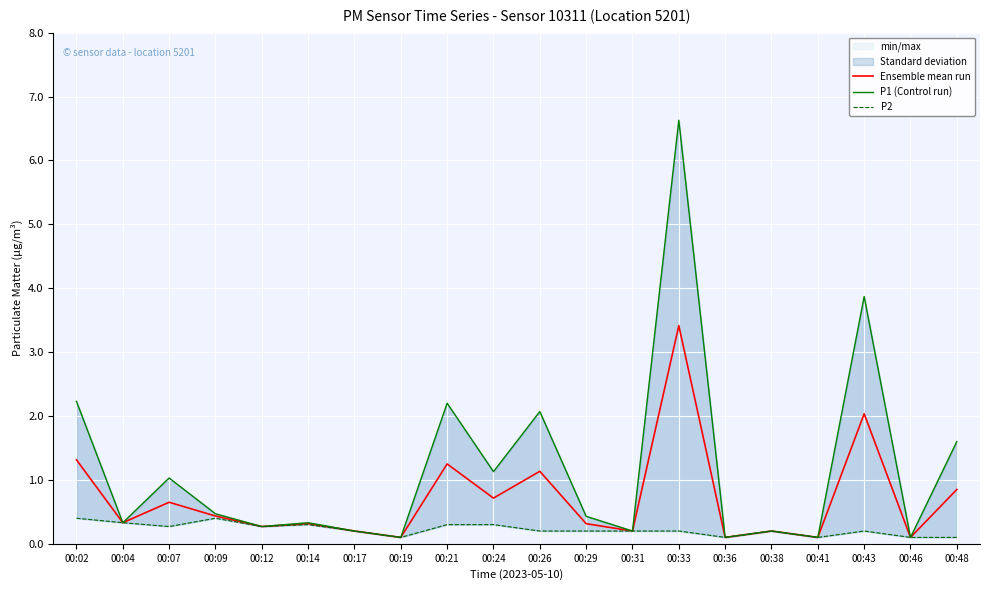

What is the difference between the Ensemble mean run values at 00:07 and 00:31?

0.5